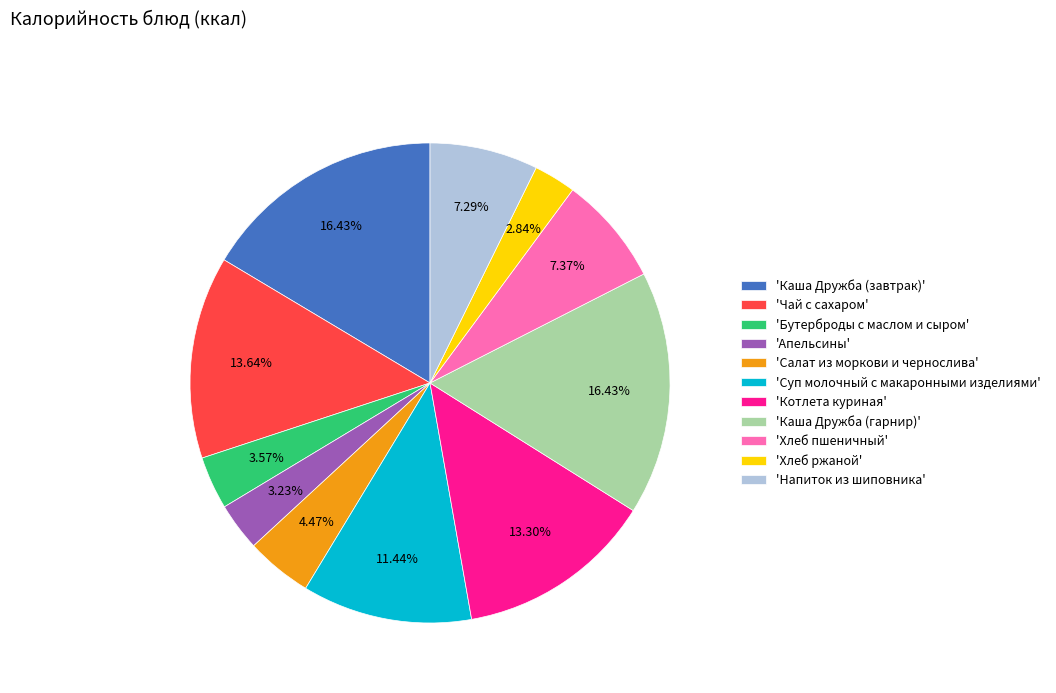

Between 'Хлеб ржаной' and 'Каша Дружба (завтрак)', which is larger?

'Каша Дружба (завтрак)'